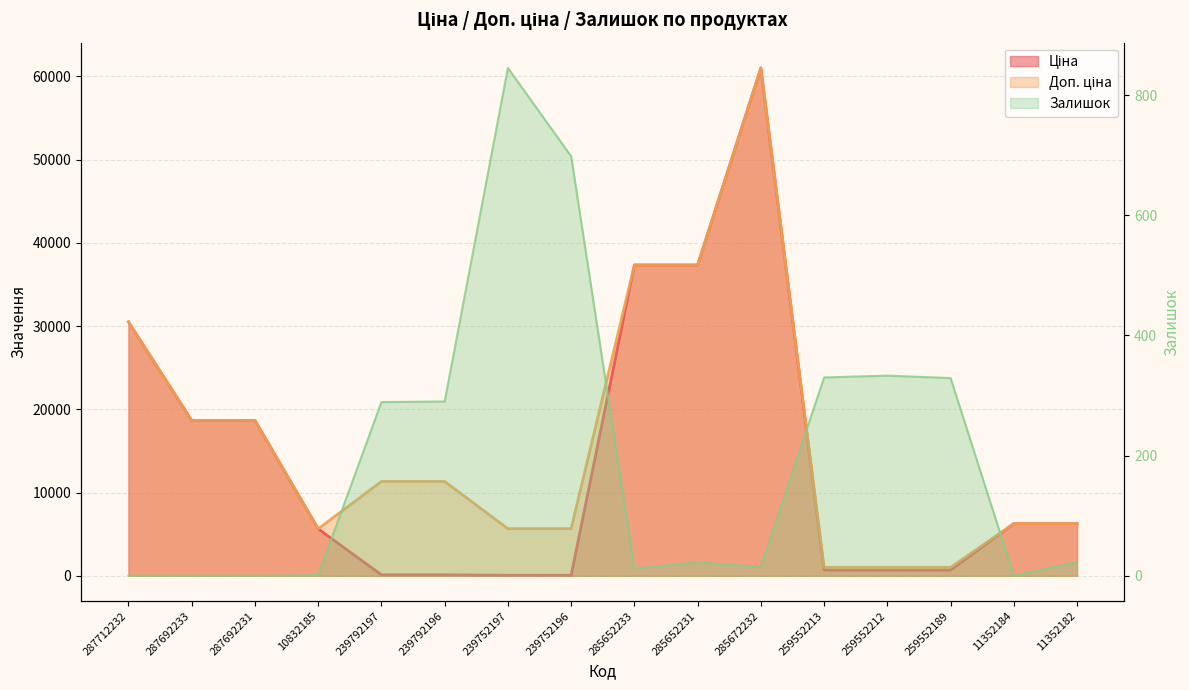

Where is Ціна nearest to the value 30540?

287712232